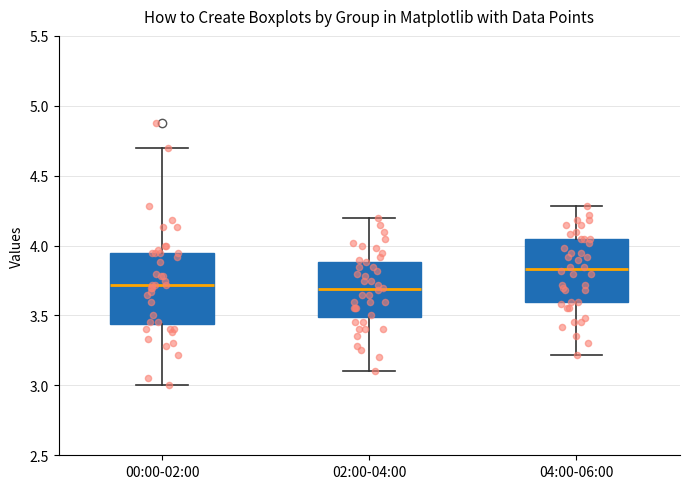

Comparing the boxes themselves (not the whiskers), which one is the tallest?

00:00-02:00